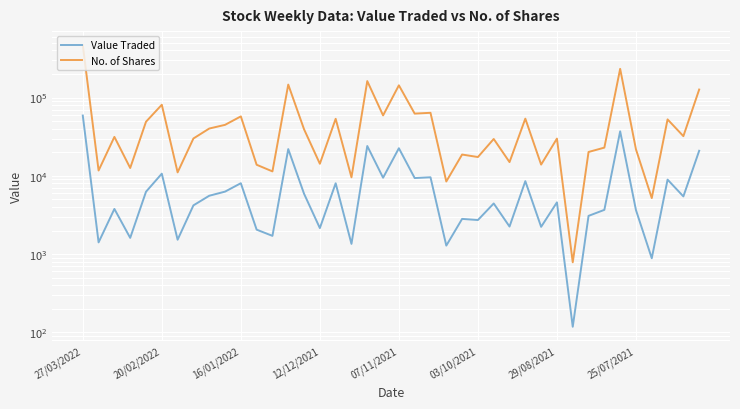

What is the sum of the No. of Shares values at 16 and 8?

93758